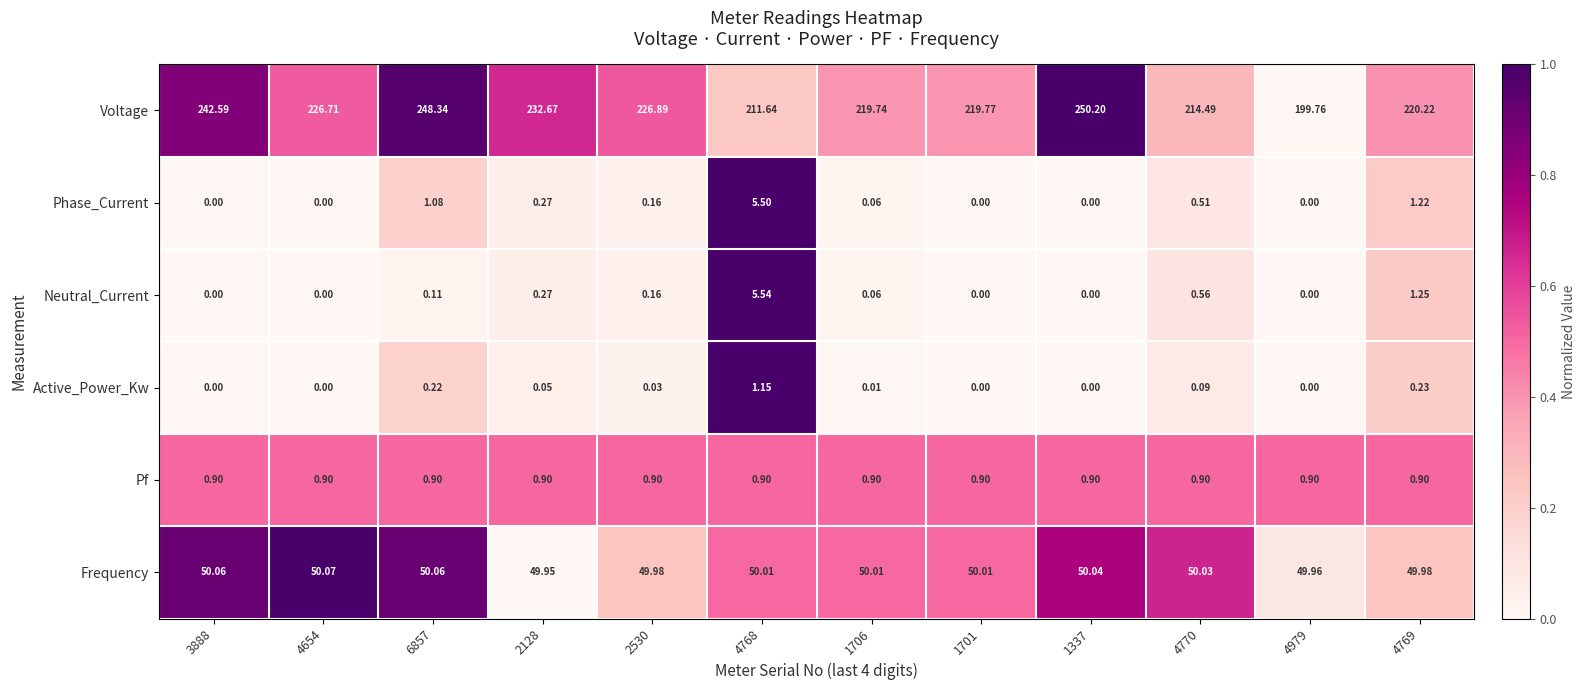

Is the value of Frequency at 4979 greater than the value of Voltage at 4654?

No